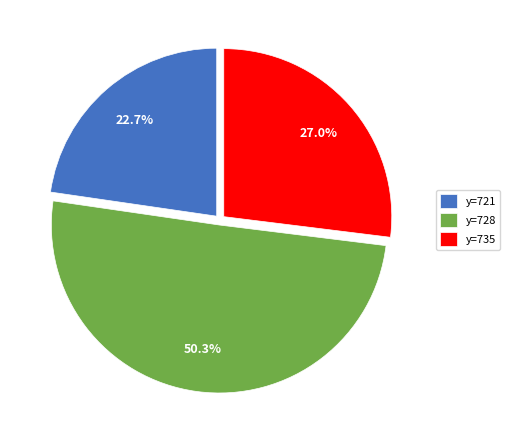

Rank the categories by value from highest to lowest.

y=728, y=735, y=721